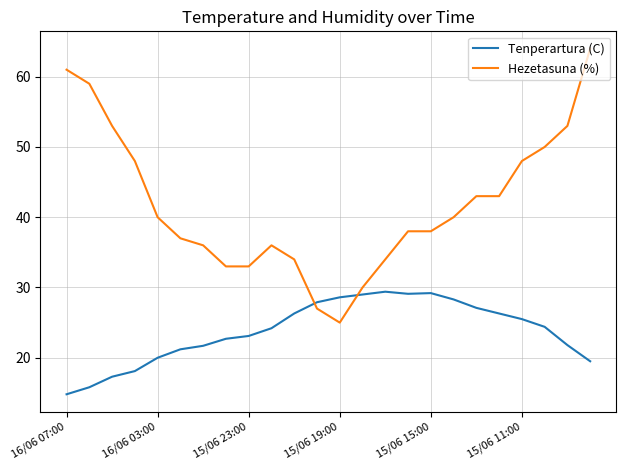

Which series has the largest total across all categories?

Hezetasuna (%)